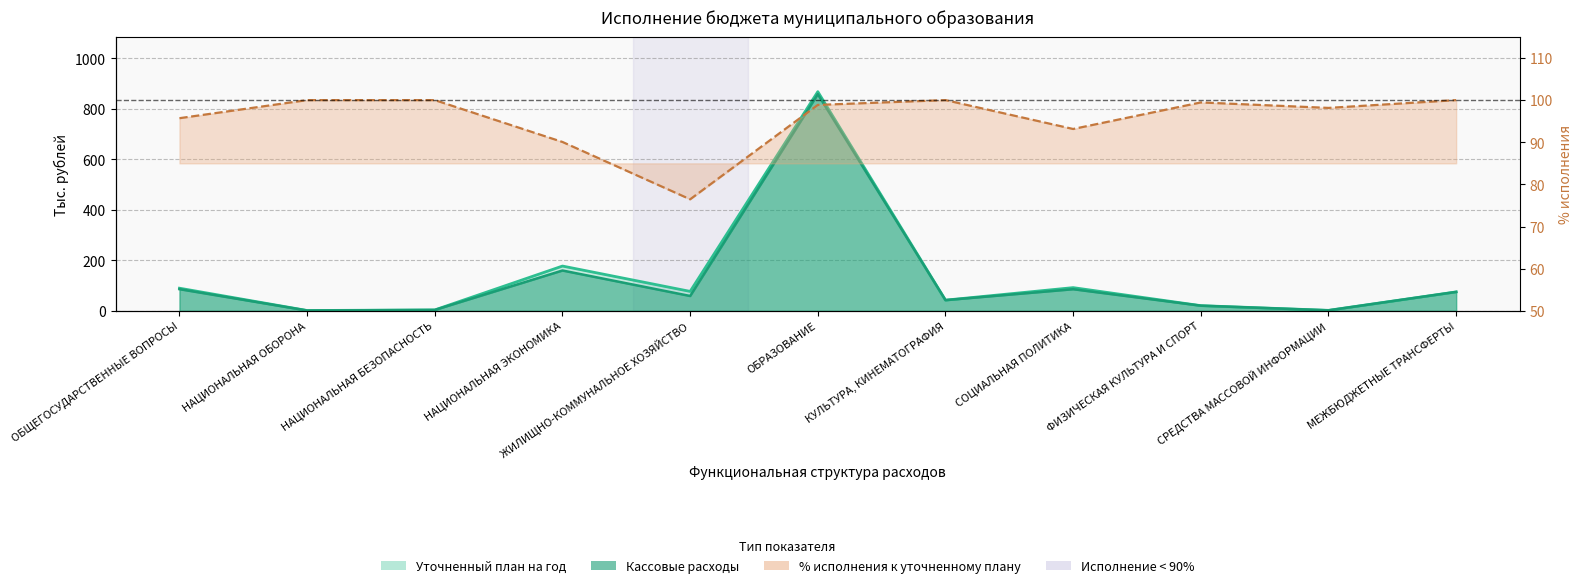

Rank the series by their maximum value, from lowest to highest.

% исполнения, Кассовые расходы, Уточненный план на год